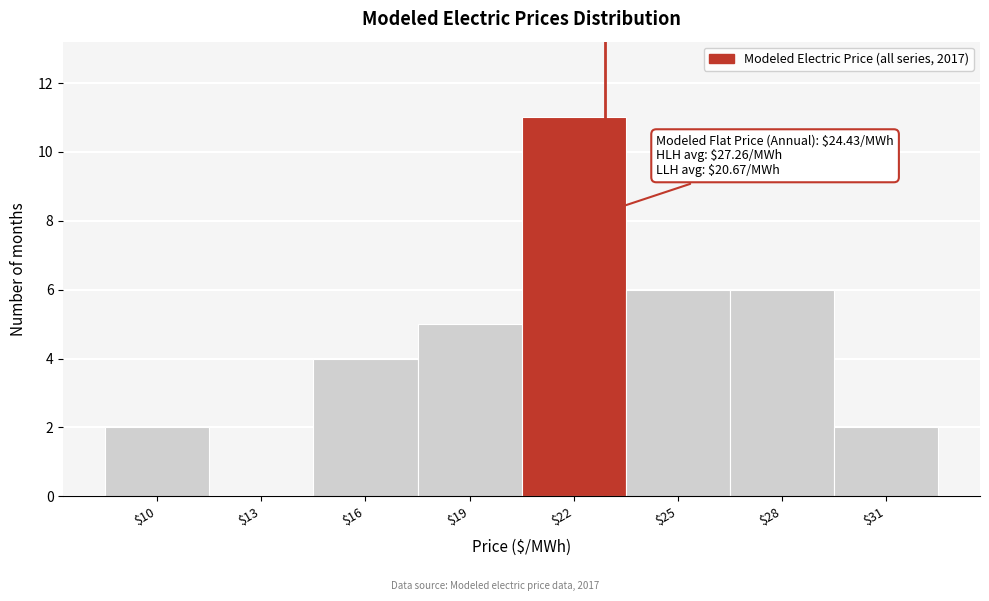

The value at $28 is 6. True or false?

True